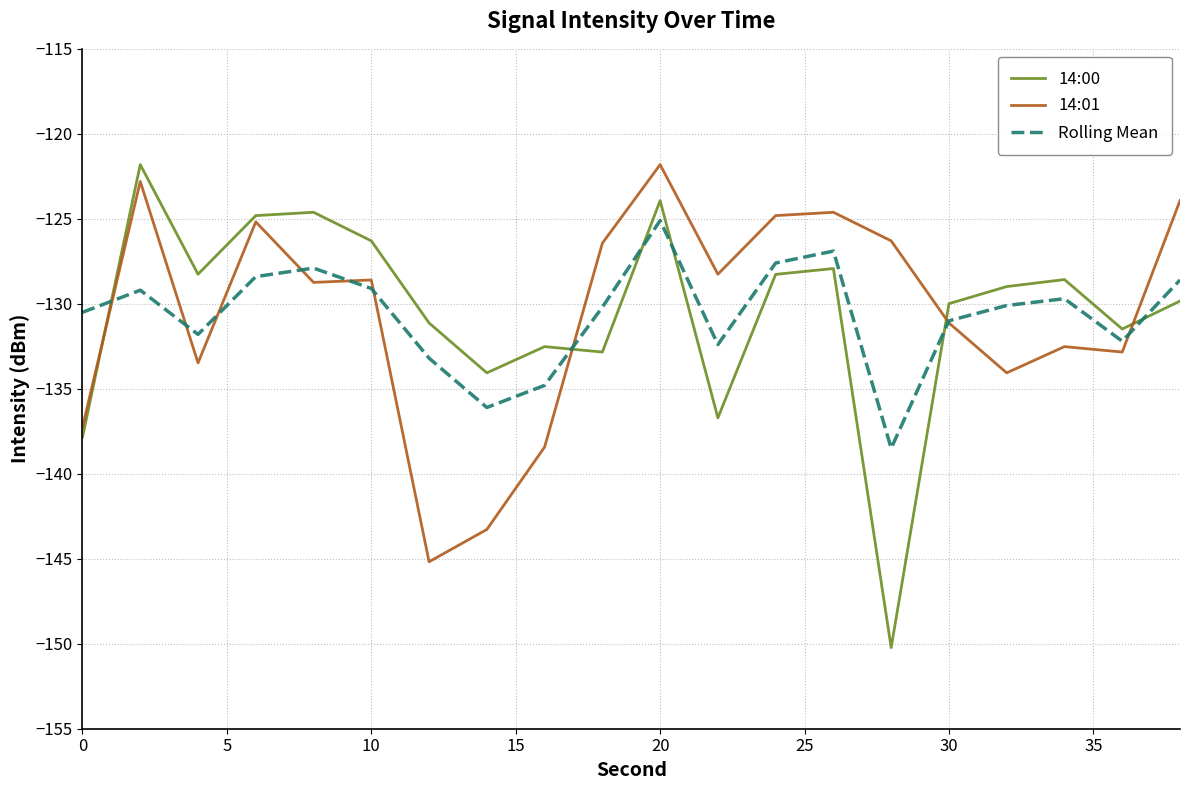

Does the chart have visible grid lines?

Yes